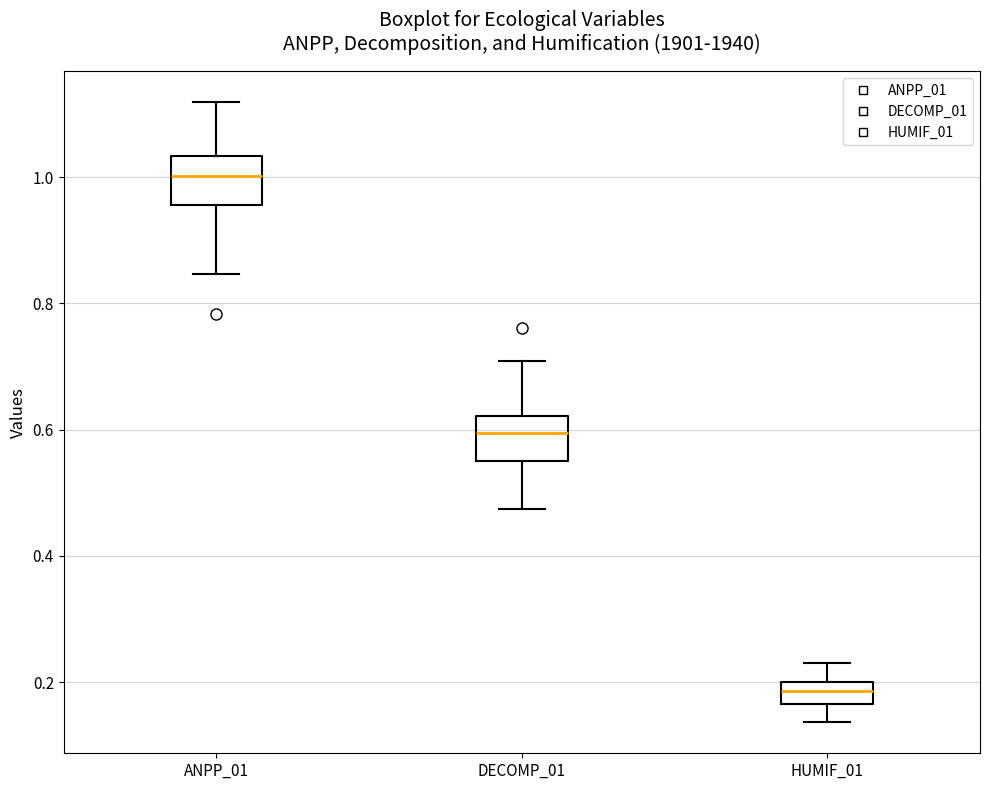

Reading left to right, transcribe this box plot: for each box, give where its median line is, the range the box spans, and where its two whiskers end, as read against the y-axis. The values are not printed on the chart, so give them approximately, as read against the axis.

ANPP_01: median 1.00, box 0.96 to 1.04, whiskers 0.84 to 1.12
DECOMP_01: median 0.60, box 0.56 to 0.62, whiskers 0.48 to 0.70
HUMIF_01: median 0.18, box 0.16 to 0.20, whiskers 0.14 to 0.22